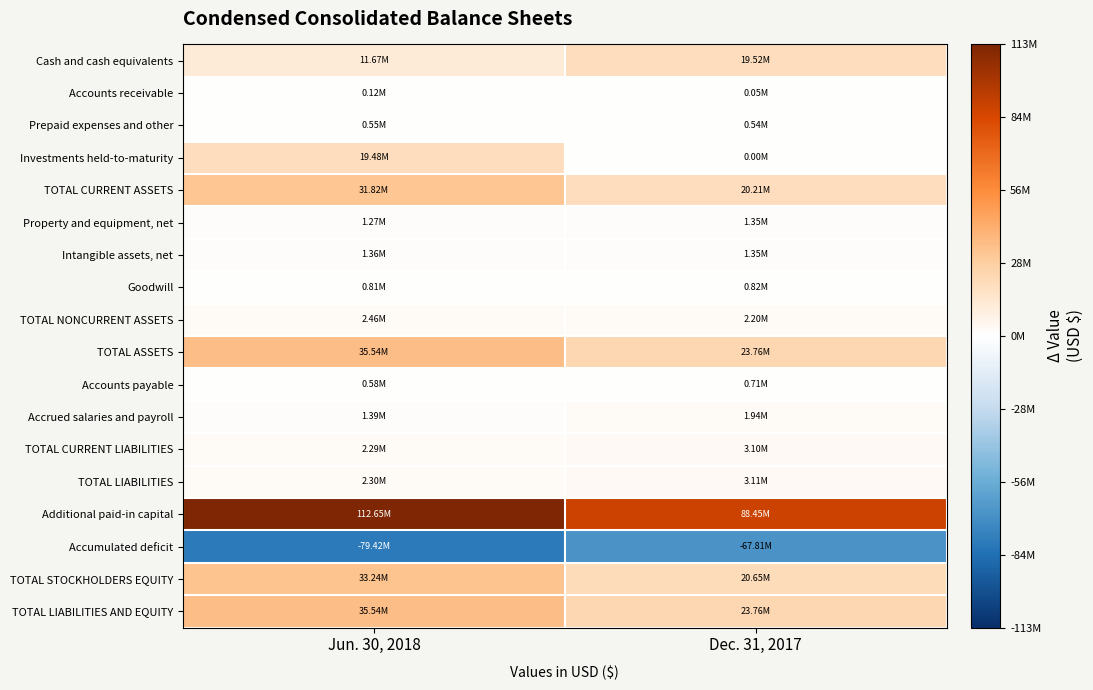

List the series in order of their peak value, lowest first.

Accumulated deficit, Accounts receivable, Prepaid expenses and other, Accounts payable, Goodwill, Property and equipment, net, Intangible assets, net, Accrued salaries and payroll, TOTAL NONCURRENT ASSETS, TOTAL CURRENT LIABILITIES, TOTAL LIABILITIES, Investments held-to-maturity, Cash and cash equivalents, TOTAL CURRENT ASSETS, TOTAL STOCKHOLDERS EQUITY, TOTAL ASSETS, TOTAL LIABILITIES AND EQUITY, Additional paid-in capital